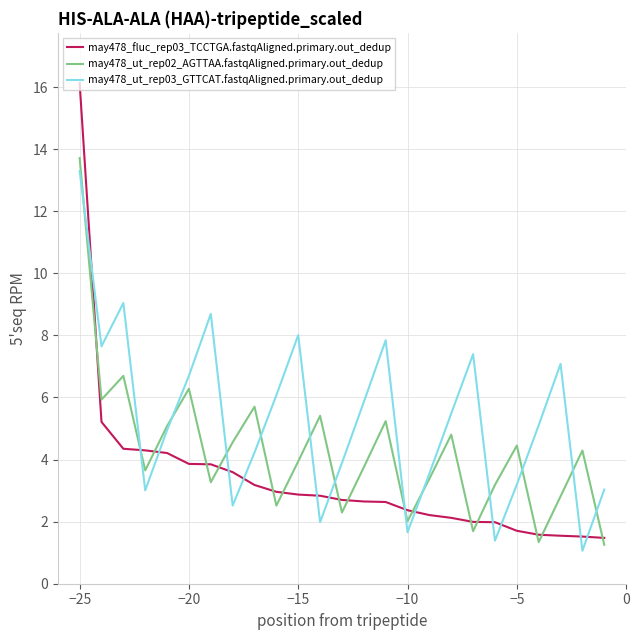

What is the maximum value for may478_ut_rep03_GTTCAT.fastqAligned.primary.out_dedup?

13.3